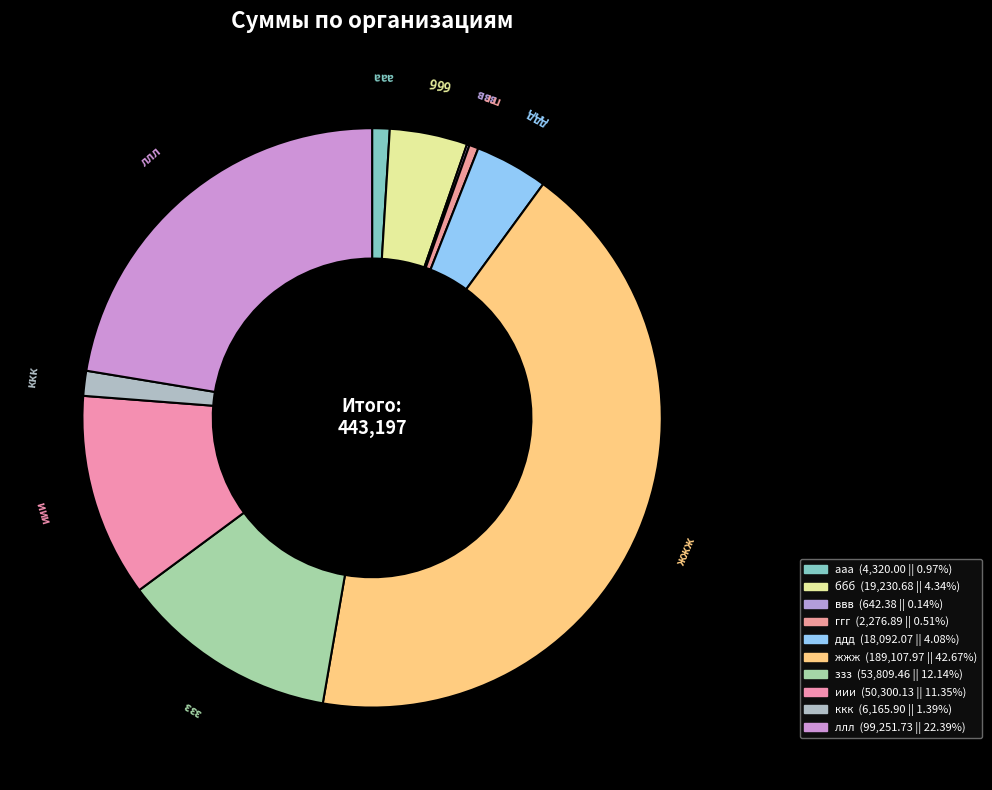

Combined, do ззз and ккк account for over 50%?

No